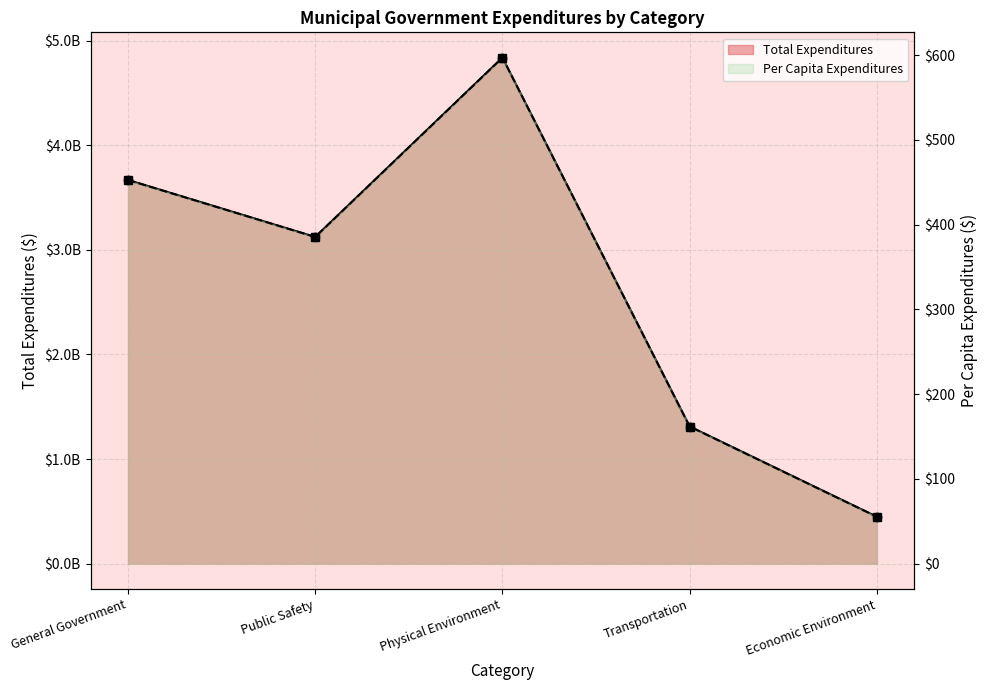

What is the difference between the Per Capita Expenditures values at General Government and Physical Environment?

144.4